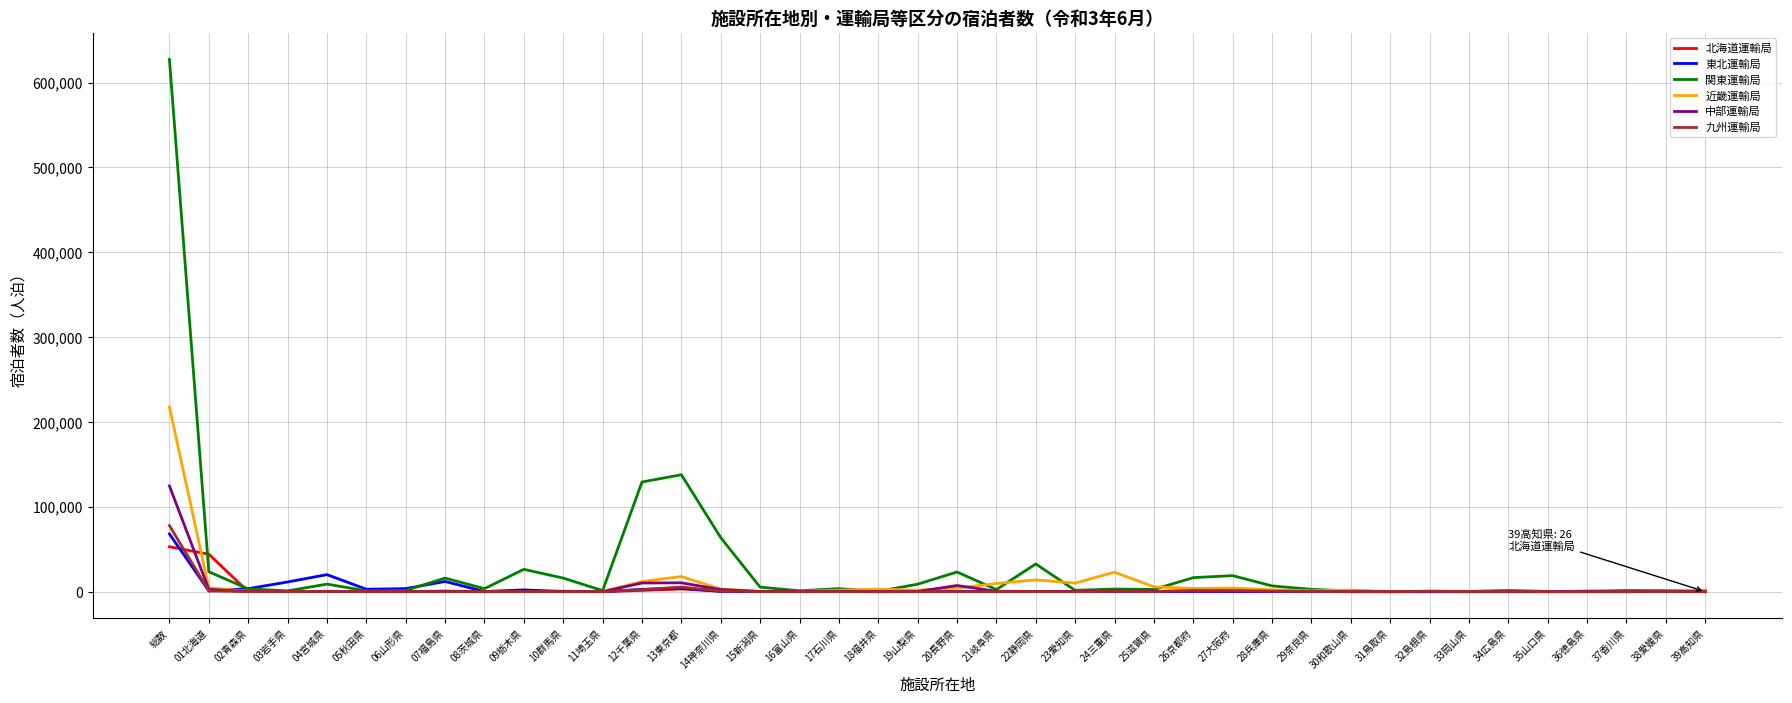

The 北海道運輸局 series shows 67 at 25滋賀県. True or false?

True